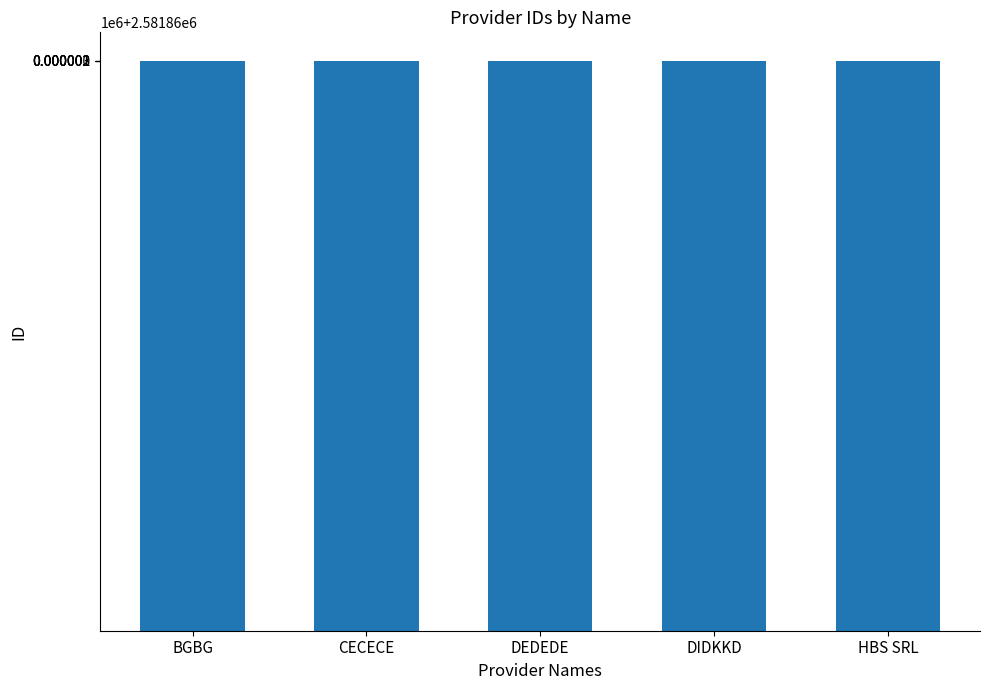

At which label is the value closest to 2581862?

DEDEDE